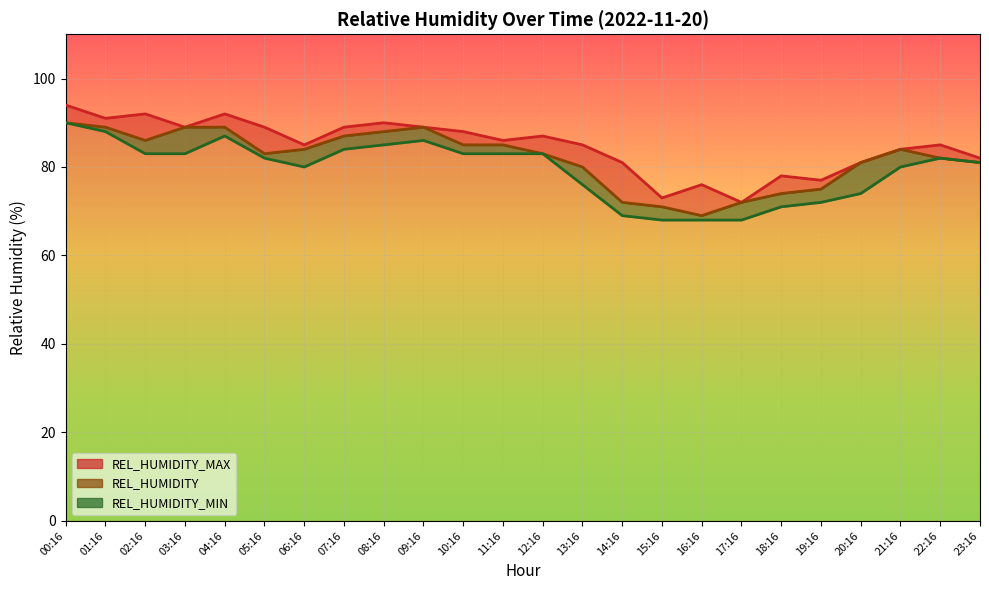

Reading left to right, transcribe all the data shown in this chart.

REL_HUMIDITY_MAX: 94	91	92	89	92	89	85	89	90	89	88	86	87	85	81	73	76	72	78	77	81	84	85	82
REL_HUMIDITY: 90	89	86	89	89	83	84	87	88	89	85	85	83	80	72	71	69	72	74	75	81	84	82	81
REL_HUMIDITY_MIN: 90	88	83	83	87	82	80	84	85	86	83	83	83	76	69	68	68	68	71	72	74	80	82	81